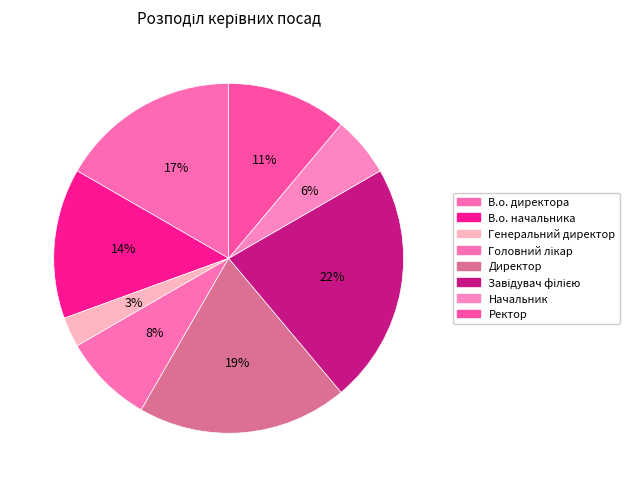

How many slices are in this pie chart?

8